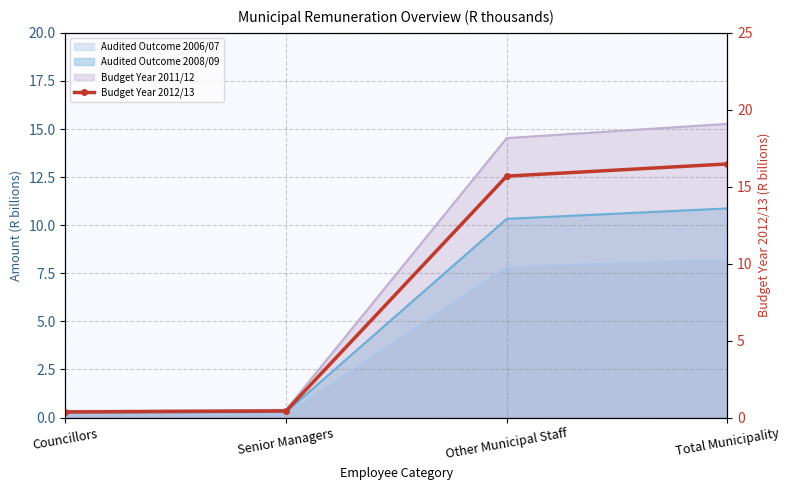

What is the minimum value shown in the chart?

0.4